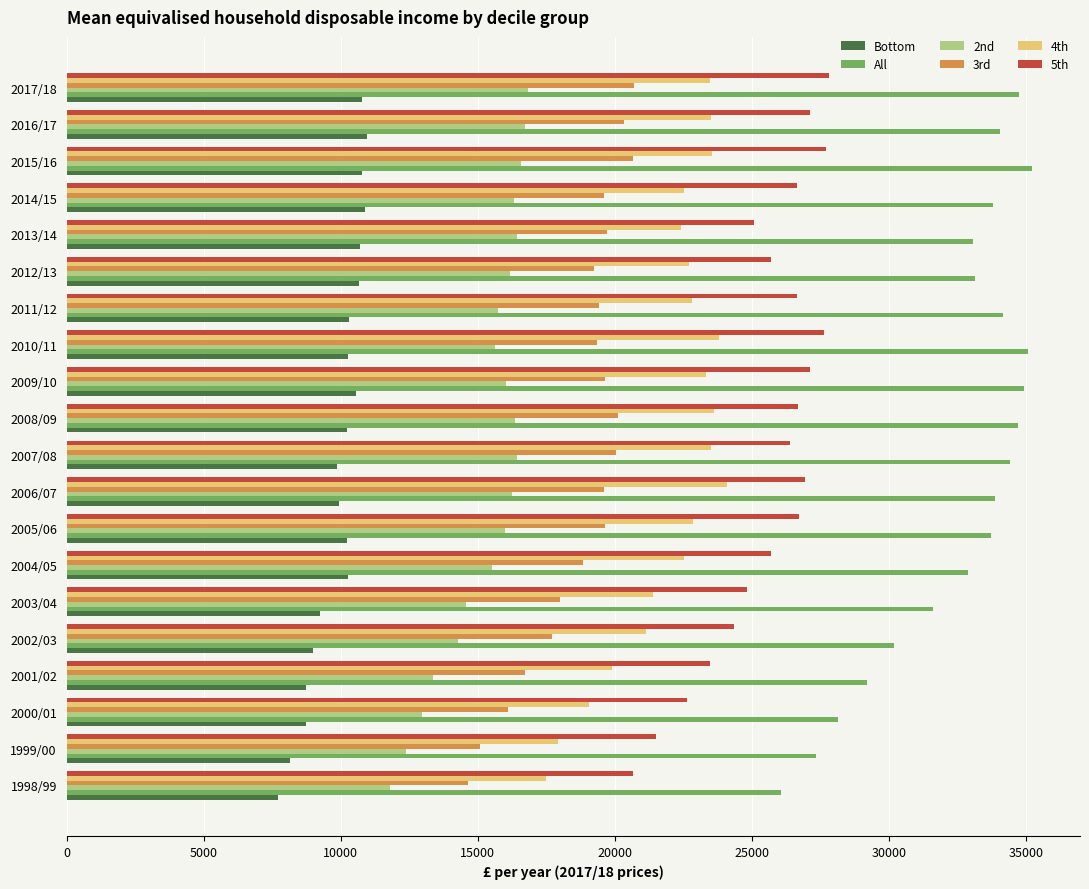

What is the difference between the maximum and minimum values in the 5th series?

7151